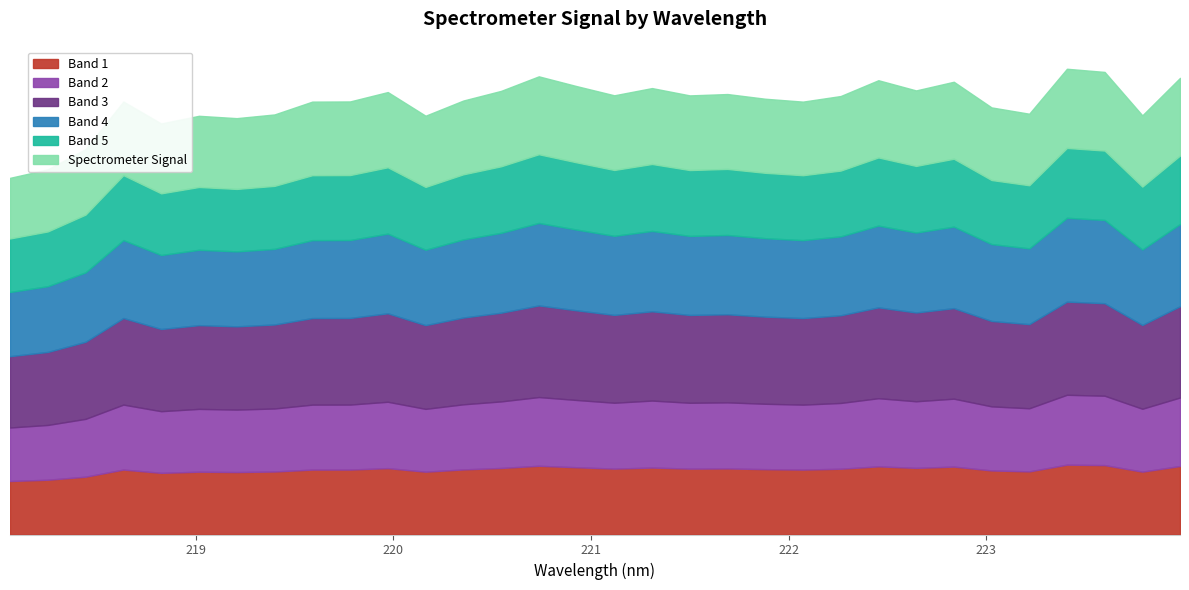

What is the label of the 23rd point from the right?

219.7801